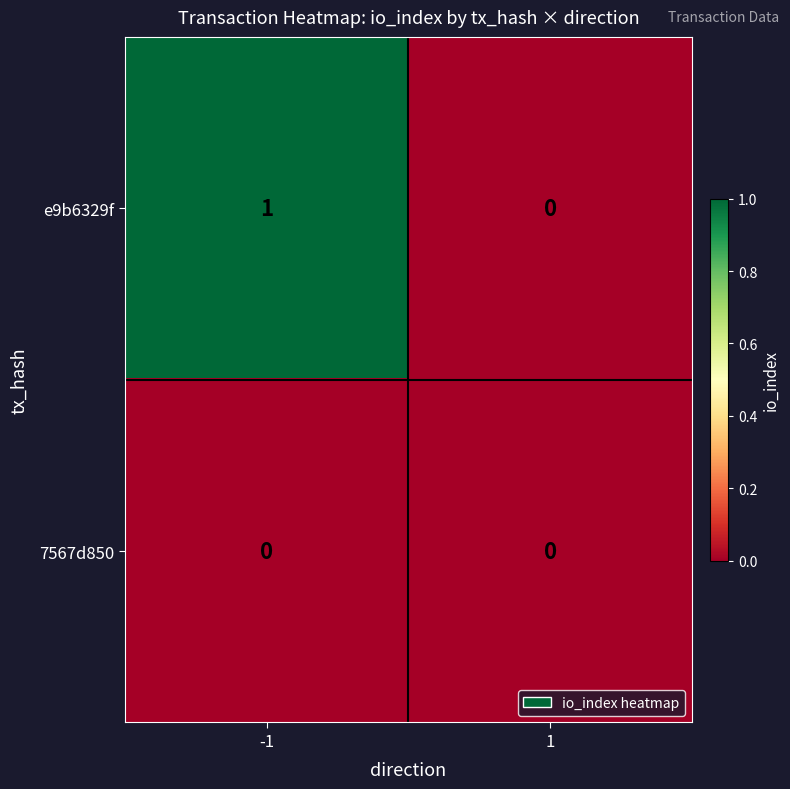

True or false: e9b6329f has a value of 1 at -1.

True